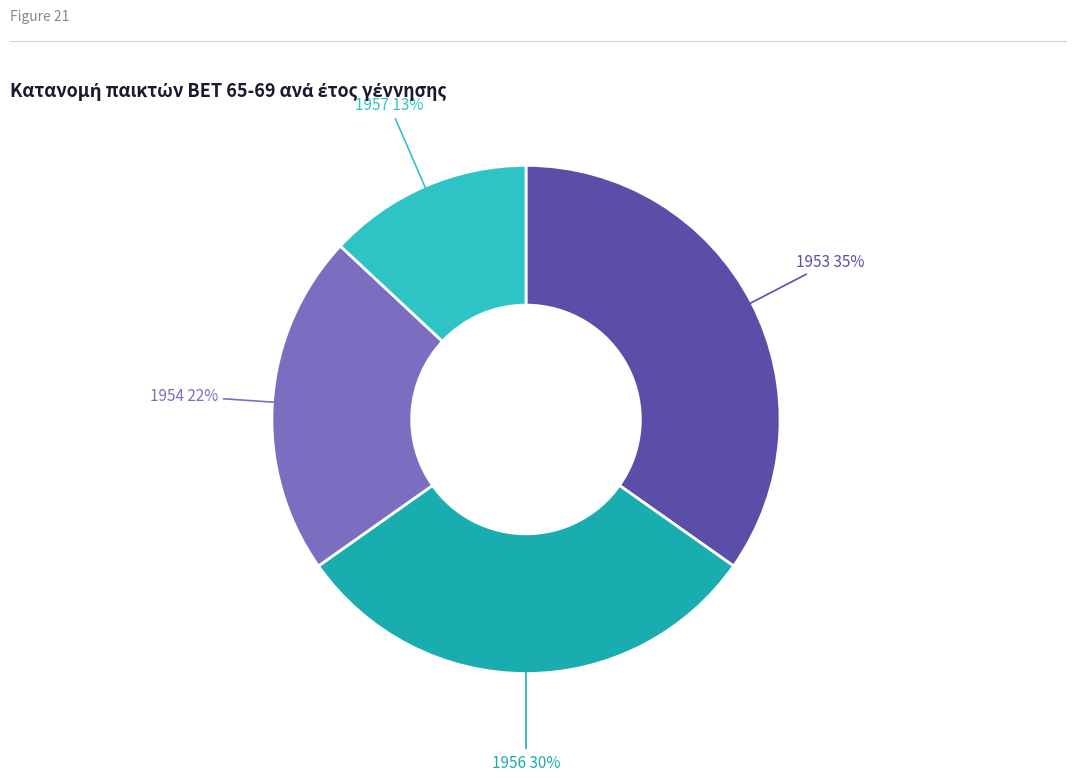

Count the number of slices in the pie.

4